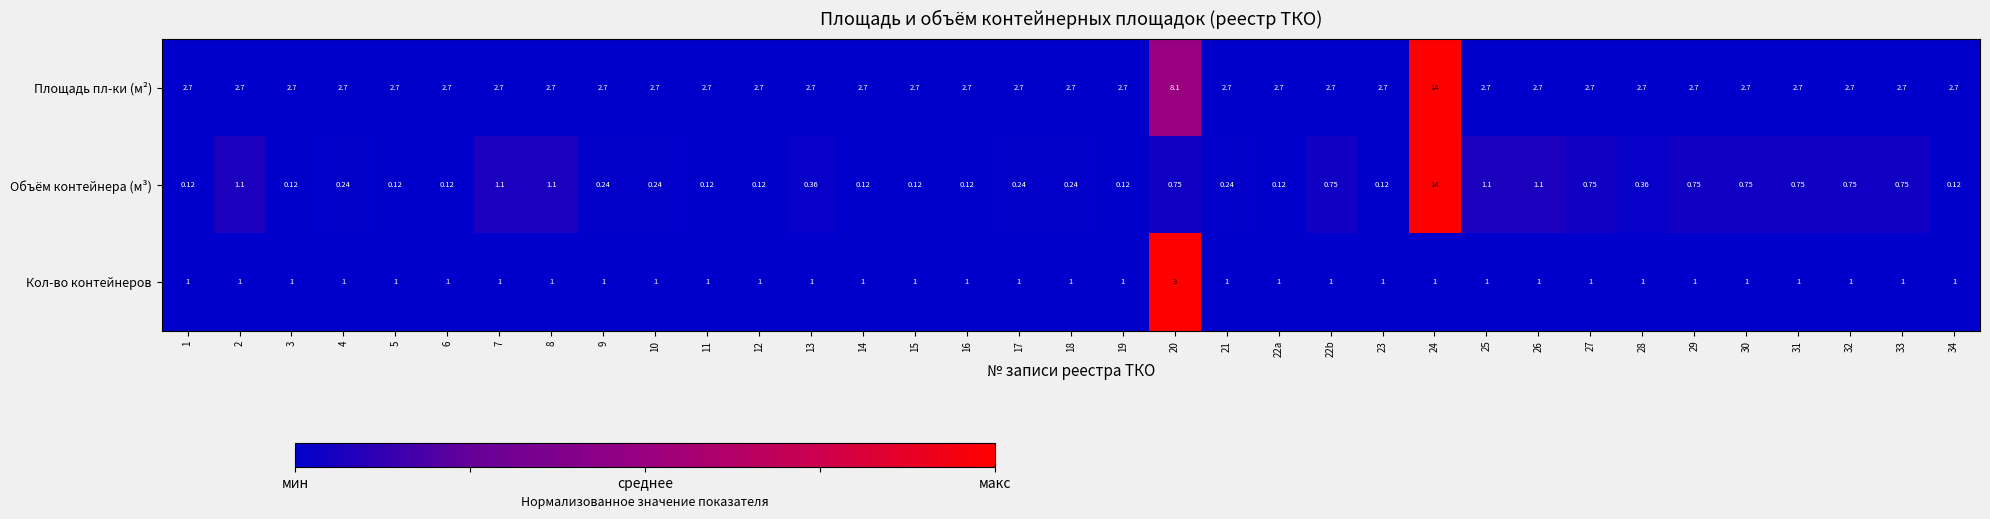

At 17, list the series in order from largest to smallest.

Площадь пл-ки (м²), Кол-во контейнеров, Объём контейнера (м³)